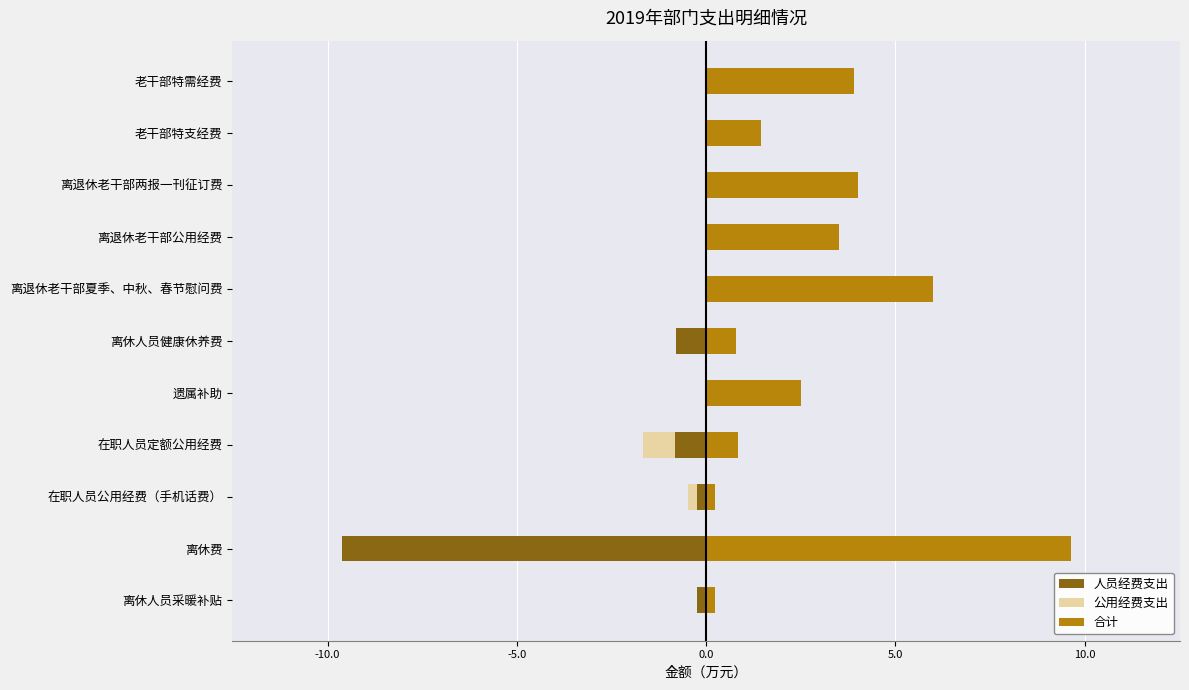

Reading right to left, what are all the values shown in this chart?

人员经费支出: 0.0	0.0	0.0	0.0	0.0	-0.8	0.0	-0.8	-0.2	-9.6	-0.2
公用经费支出: 0.0	0.0	0.0	0.0	0.0	0.0	0.0	-0.8	-0.2	0.0	0.0
合计: 3.9	1.4	4.0	3.5	6.0	0.8	2.5	0.8	0.2	9.6	0.2